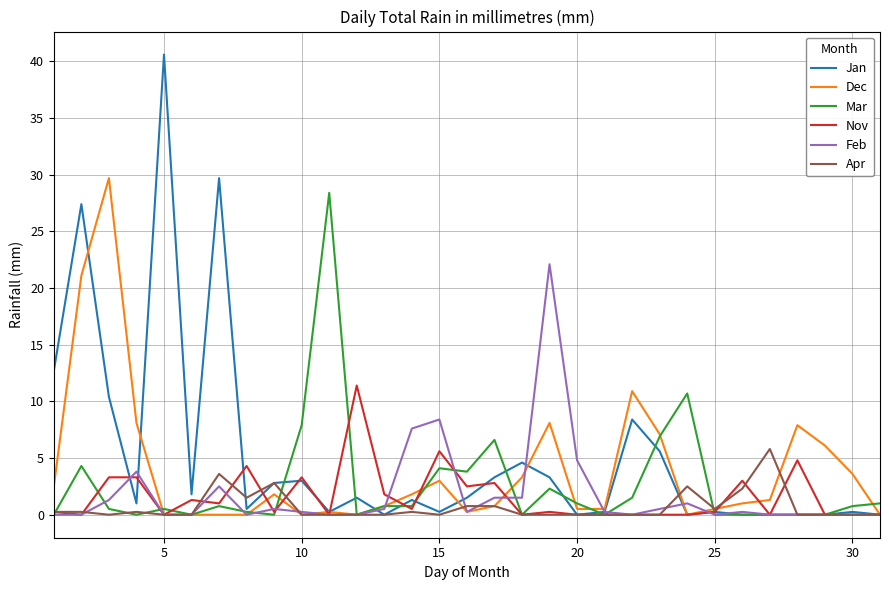

Count the number of data series in this chart.

6